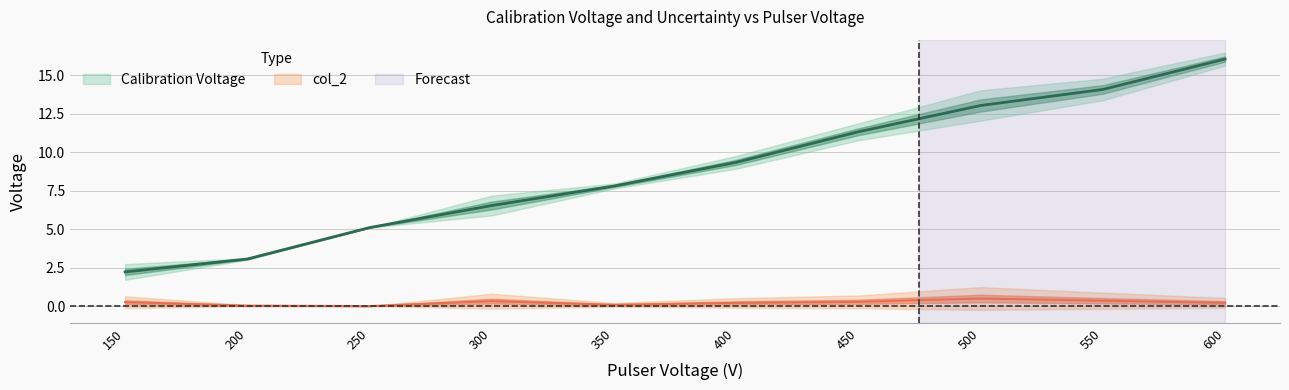

Where is col_2 nearest to the value 0?

250